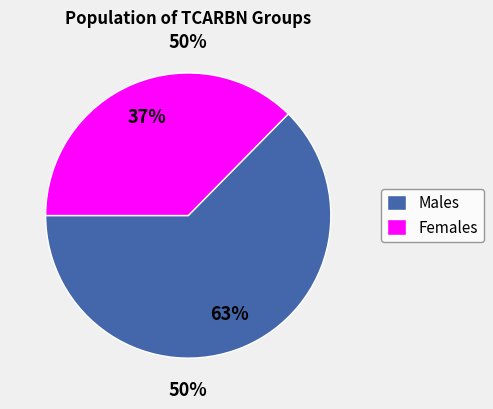

Does 4 represent more than half of the total?

No